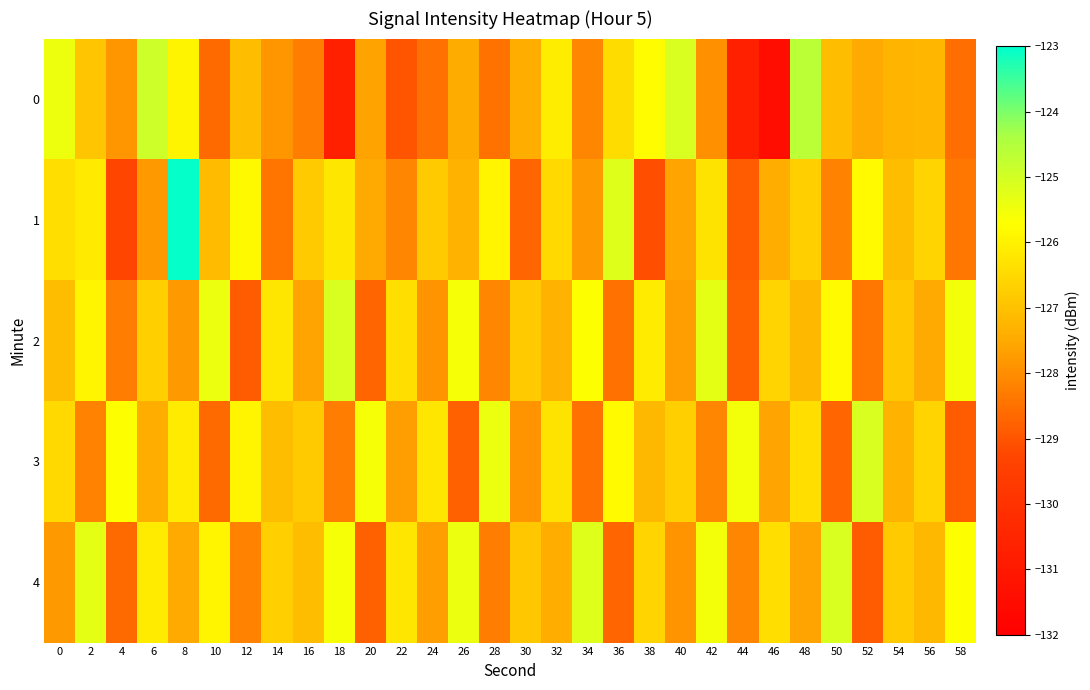

Which series has the largest total across all categories?

4